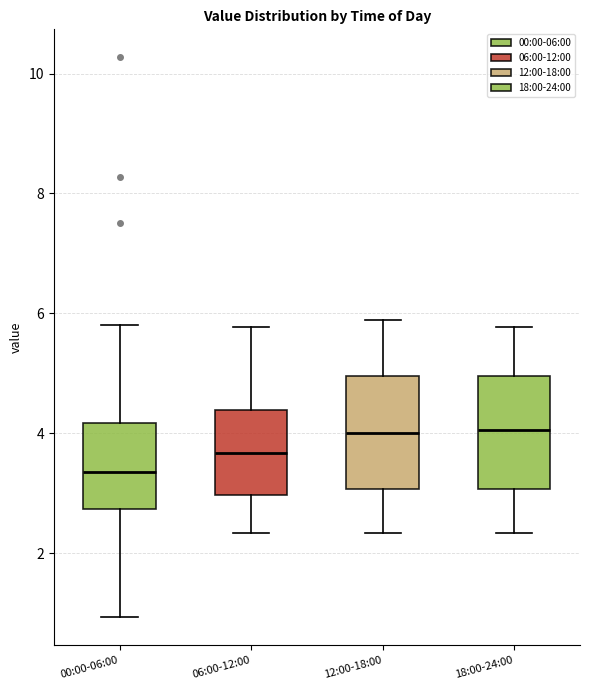

Where does the median line of the box for 00:00-06:00 sit on the y-axis? The values are not printed on the chart, so give them approximately, as read against the axis.

3.4